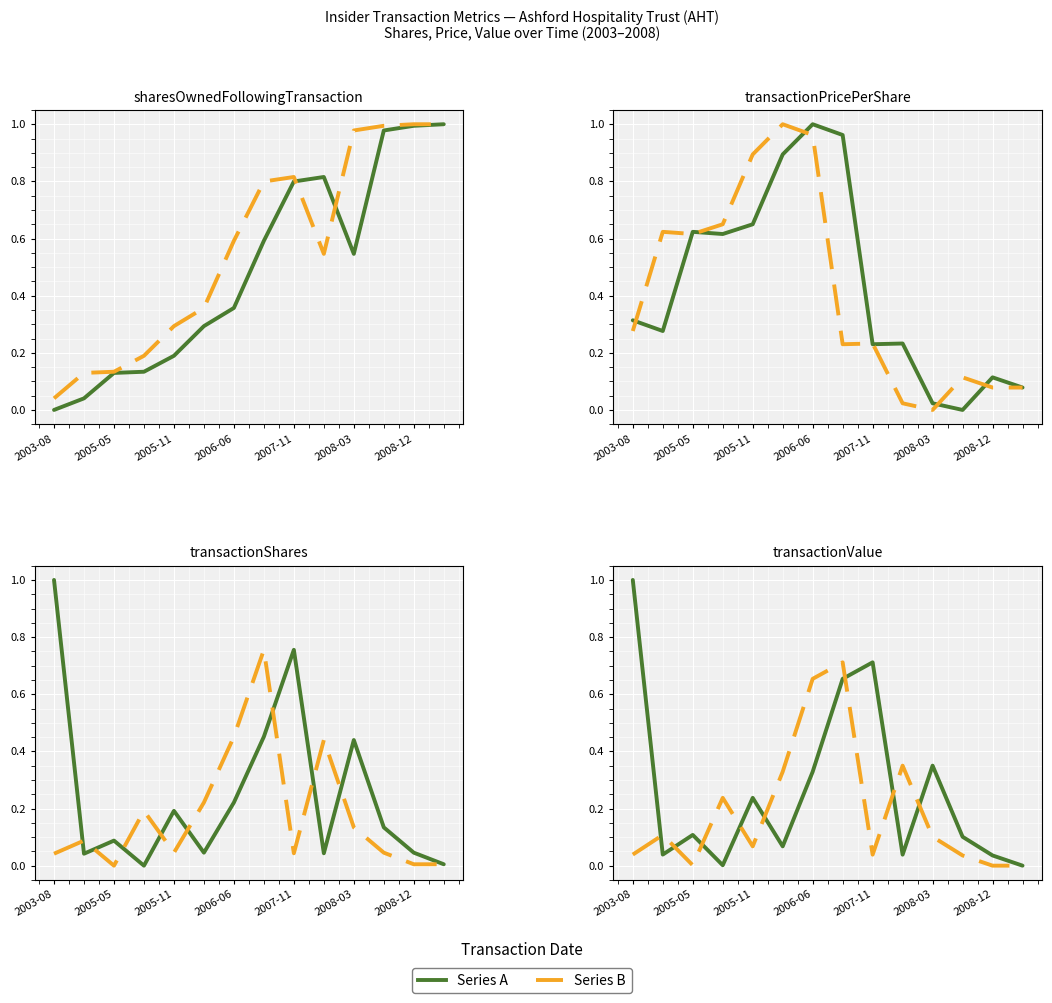

Rank the series at 9 from lowest to highest value.

Series A, Series B